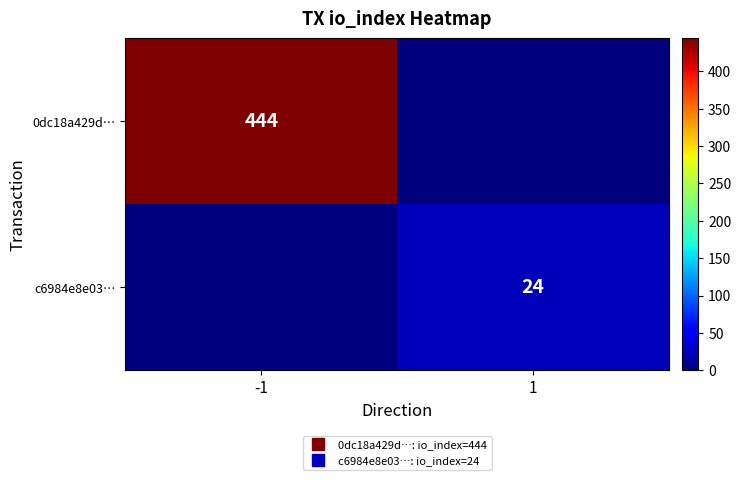

Which label corresponds to the largest value in the chart?

-1